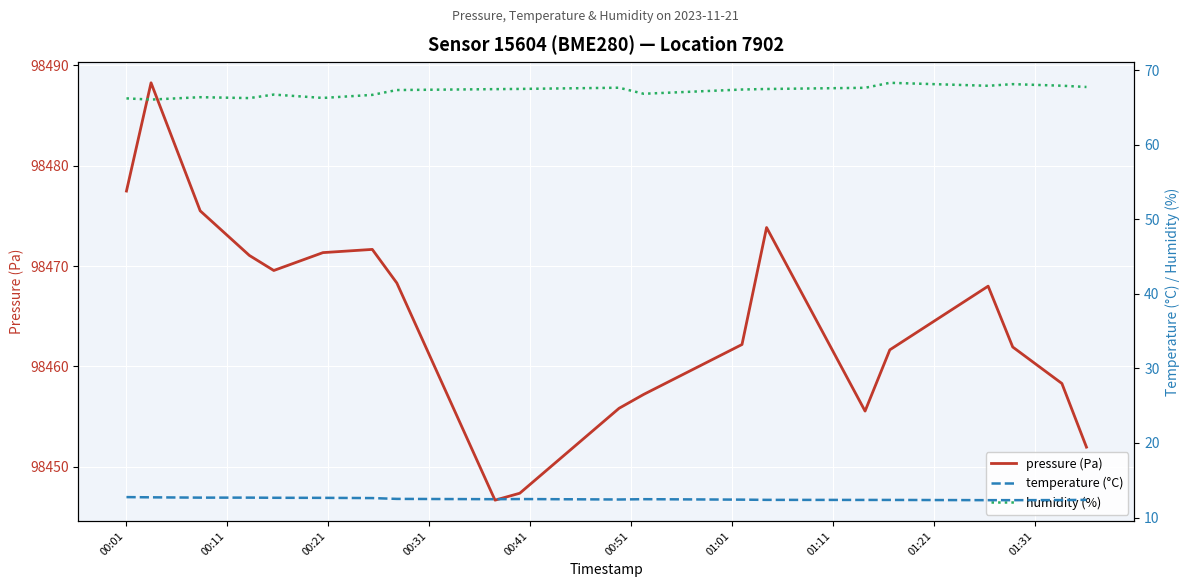

What is the lowest value of the pressure (Pa) series?

98446.7